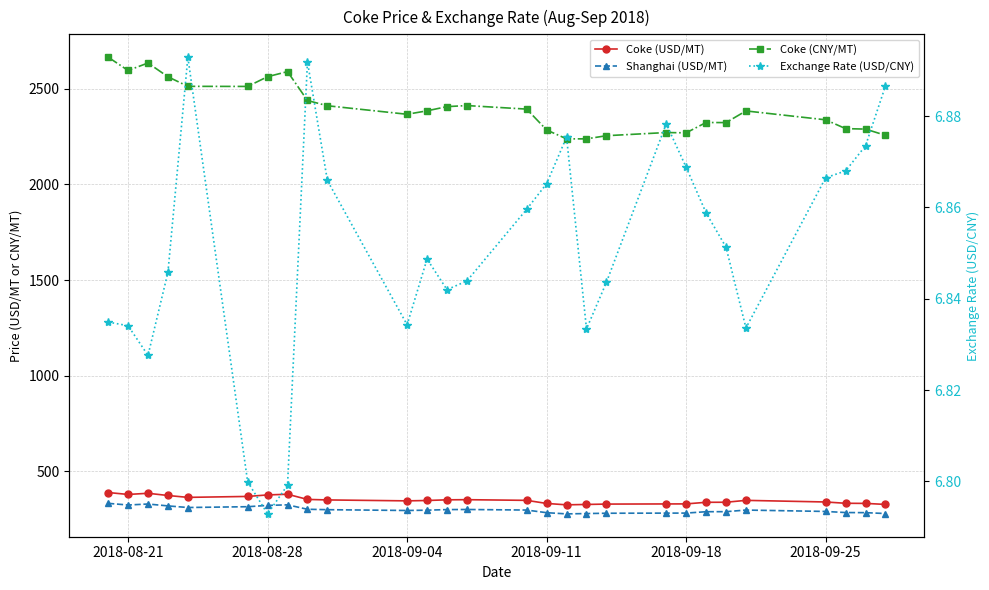

How many interior local peaks does the Coke (CNY/MT) series have?

6